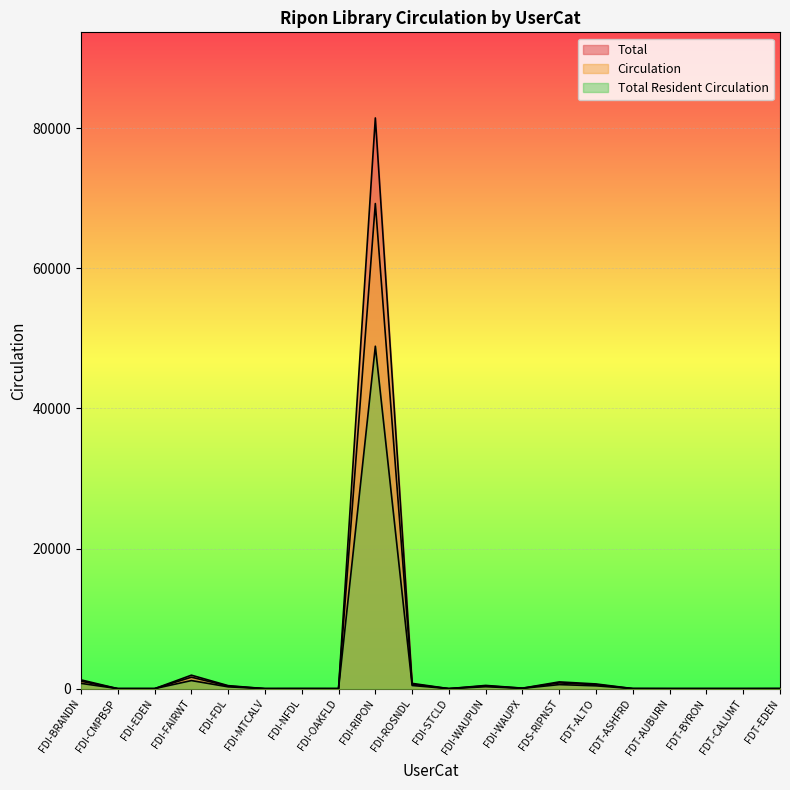

At which category is the sum across all series the highest?

FDI-RIPON